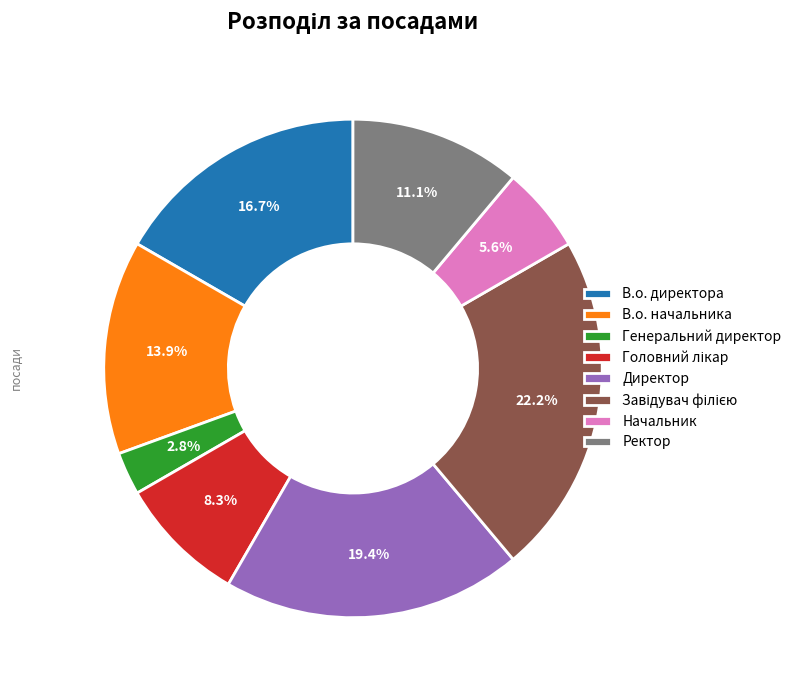

Do В.о. директора and Ректор together represent more than half of the pie?

No